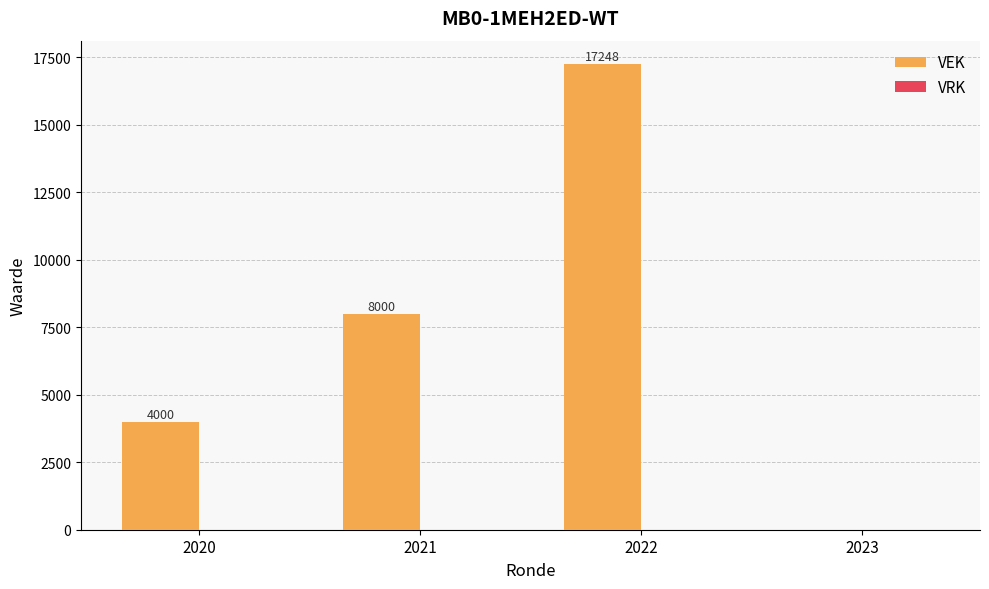

What is the change in value from 2021 to 2023?

-8000